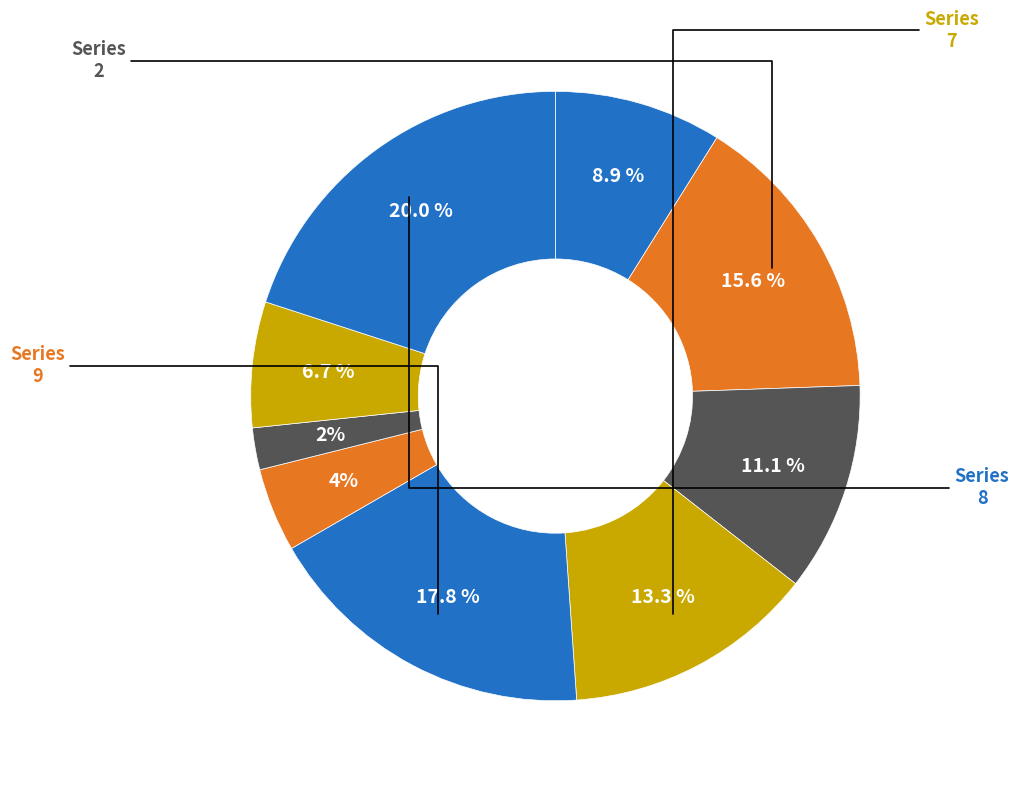

Which category has the biggest portion of the pie?

col_1=8